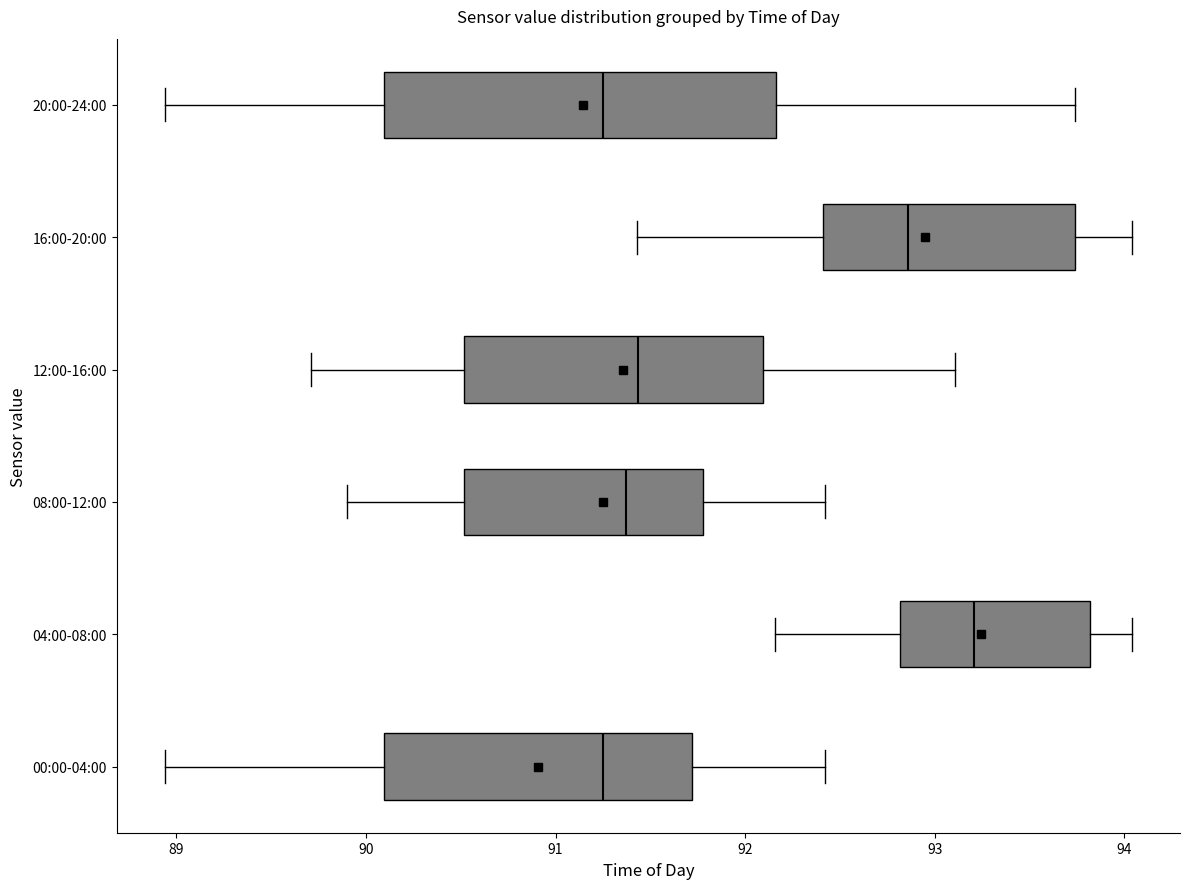

Where does the right whisker of the box for 04:00-08:00 end on the x-axis? The values are not printed on the chart, so give them approximately, as read against the axis.

94.0